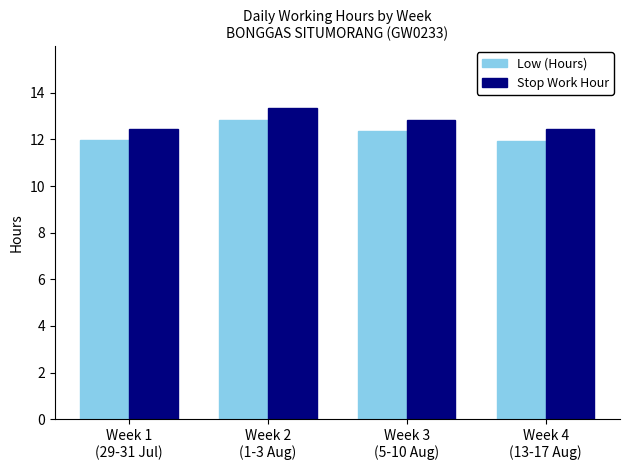

What position from the left is Week 3
(5-10 Aug)?

3